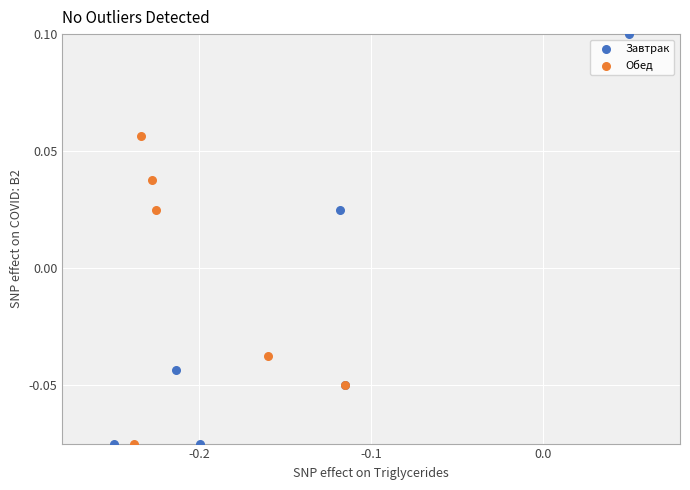

What are all the series names shown in the legend?

Завтрак, Обед